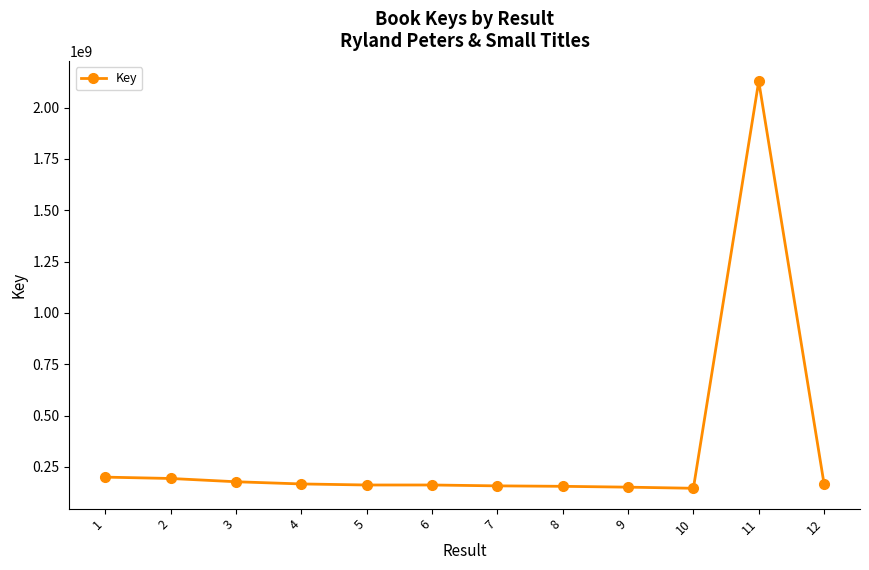

How many data points are less than 167426901?

6